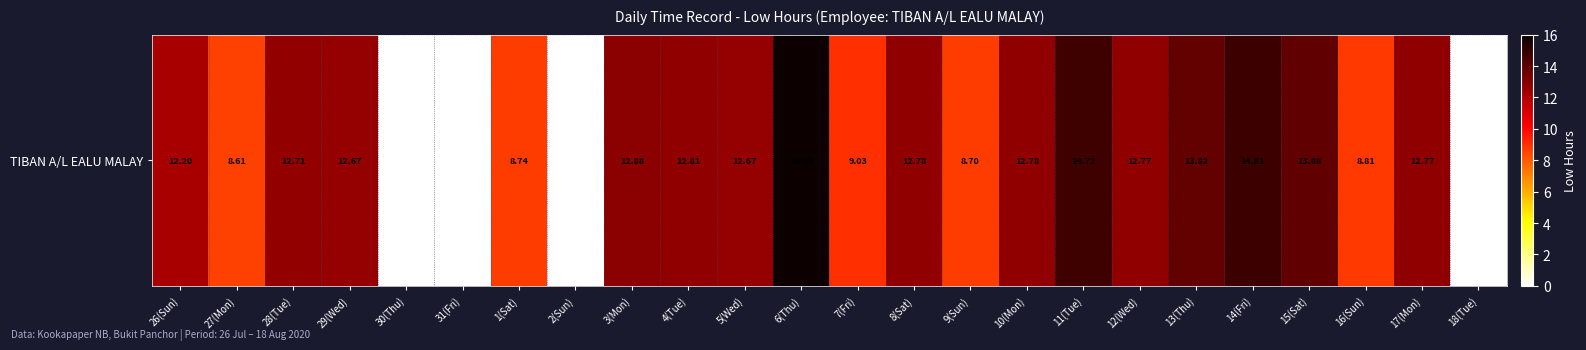

Where does the data first go above 12?

26(Sun)